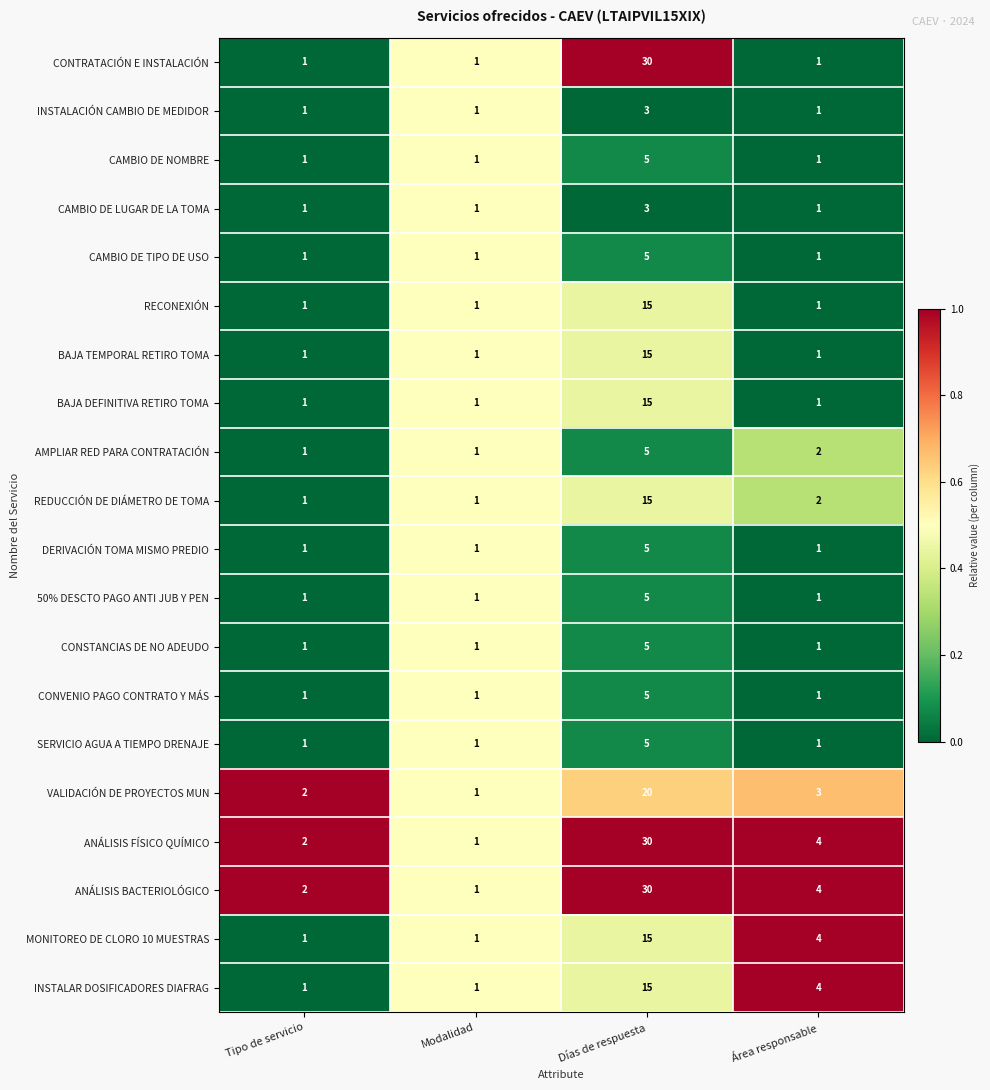

Rank the categories by ANÁLISIS FÍSICO QUÍMICO value from lowest to highest.

Modalidad, Tipo de servicio, Área responsable, Días de respuesta